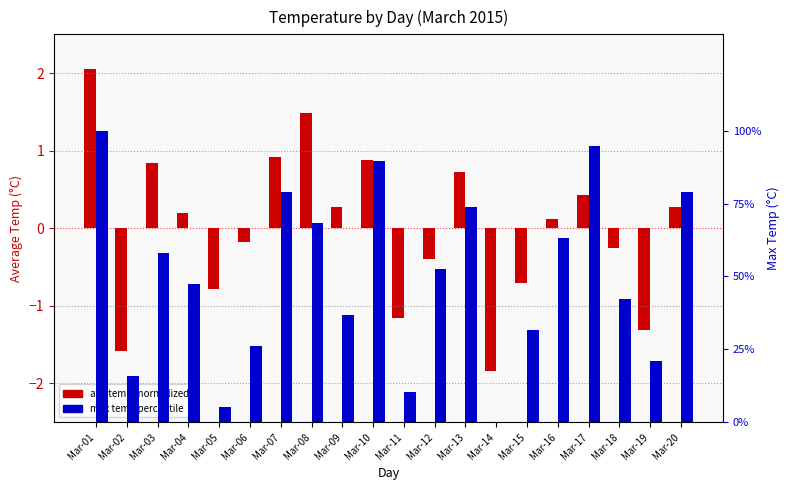

What is the value of the avg temp (normalized) bar at the 11th from the left?

-1.2